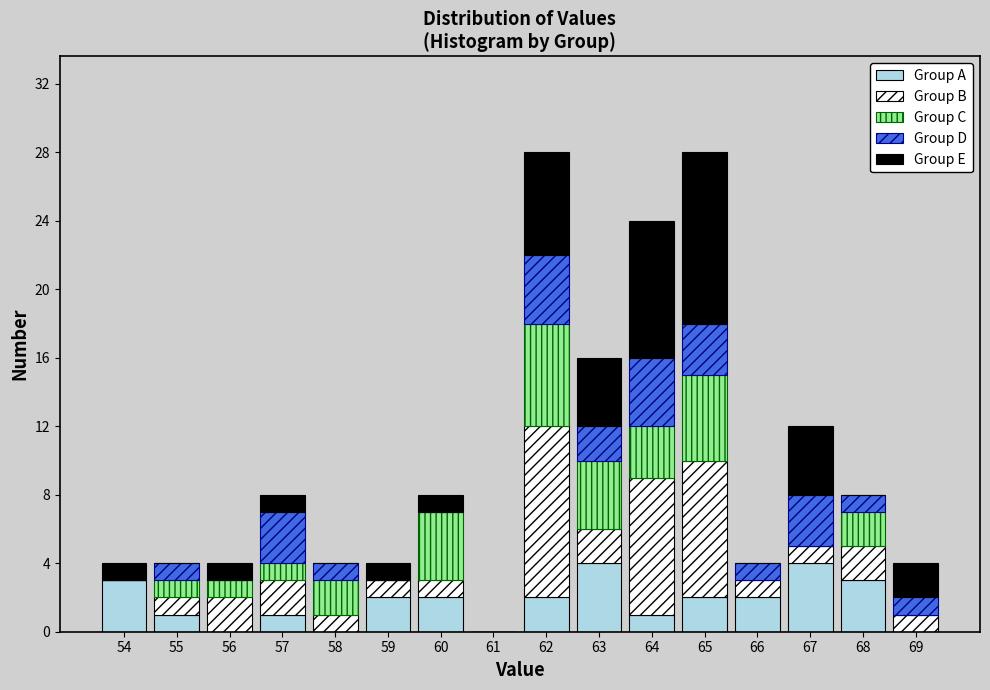

What is the maximum value for Group A?

4